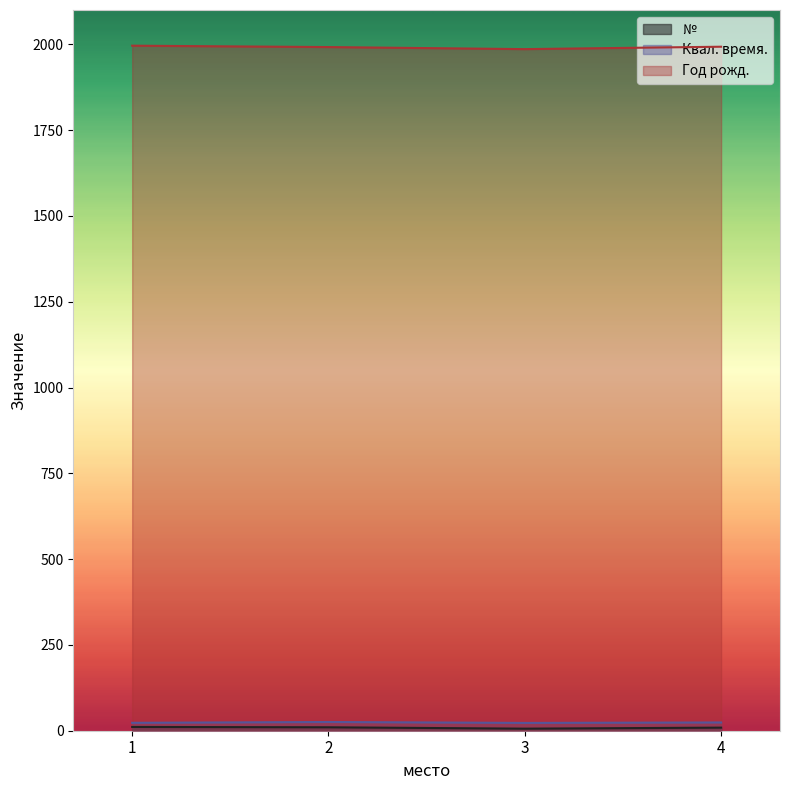

True or false: Год рожд. and № intersect in this chart.

False